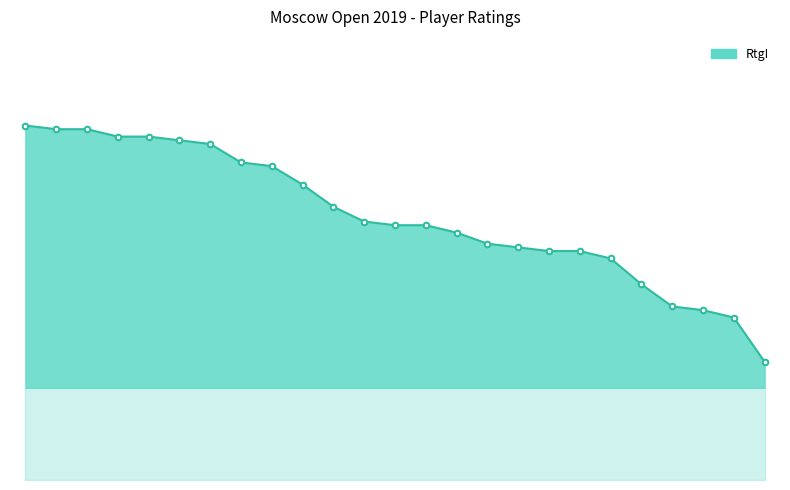

Does the chart have visible grid lines?

No